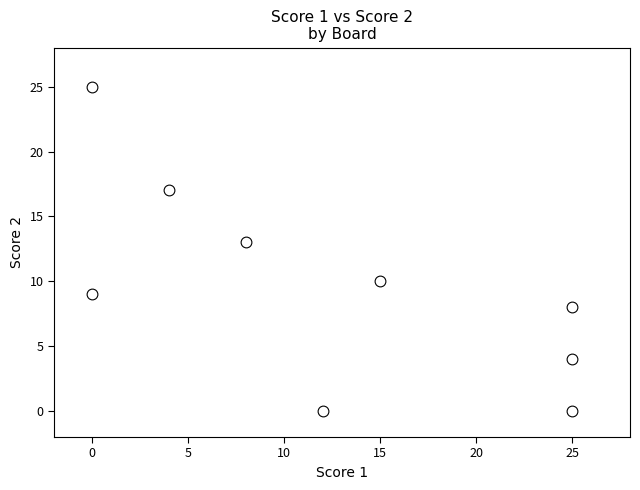

What Y value in the scatter plot is closest to 12?

13